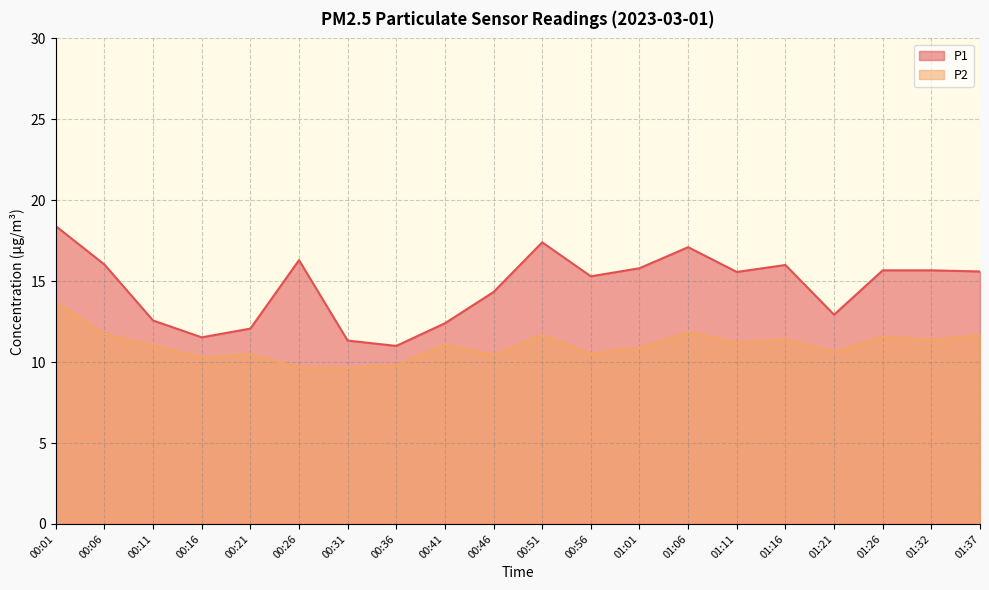

What is the label of the 6th point from the left?

00:26